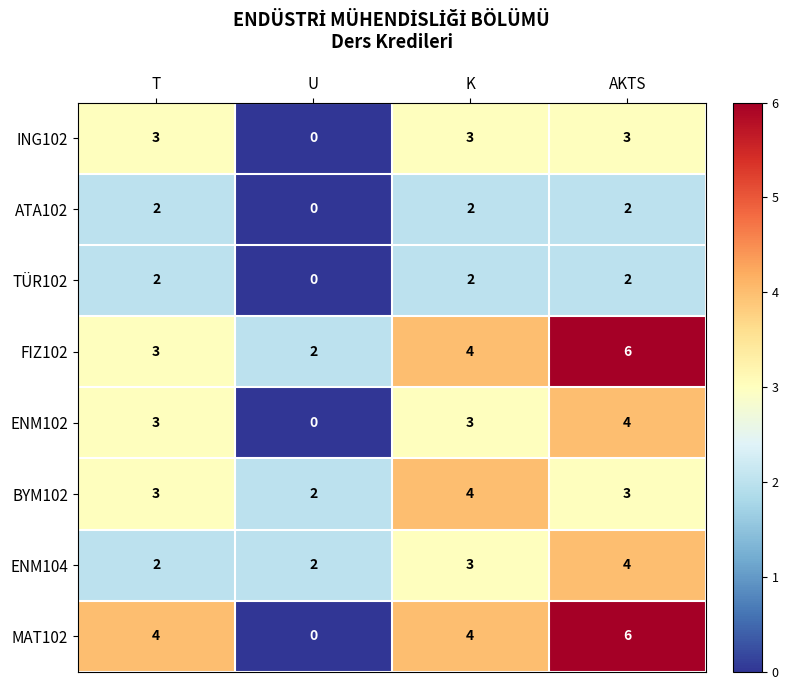

How many data points does each series have?

4